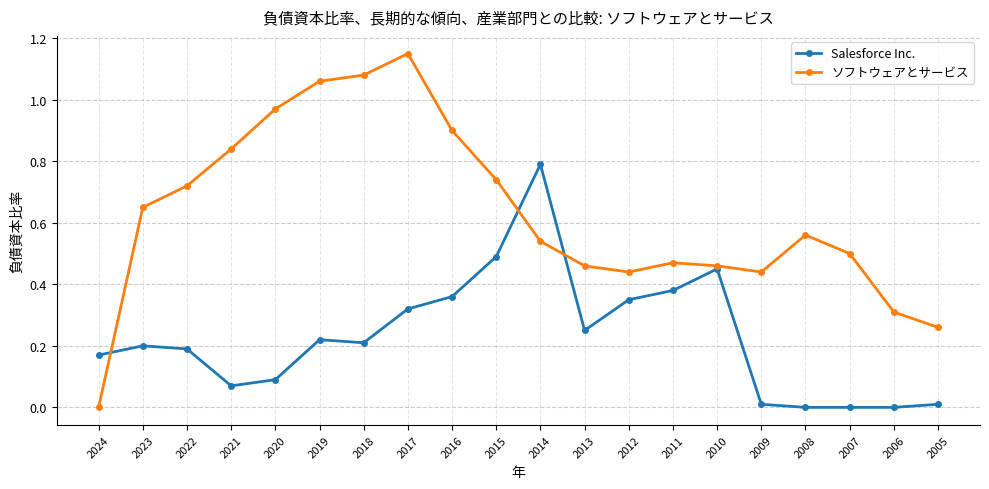

Between 2024 and 2012, which series saw the biggest shift?

ソフトウェアとサービス